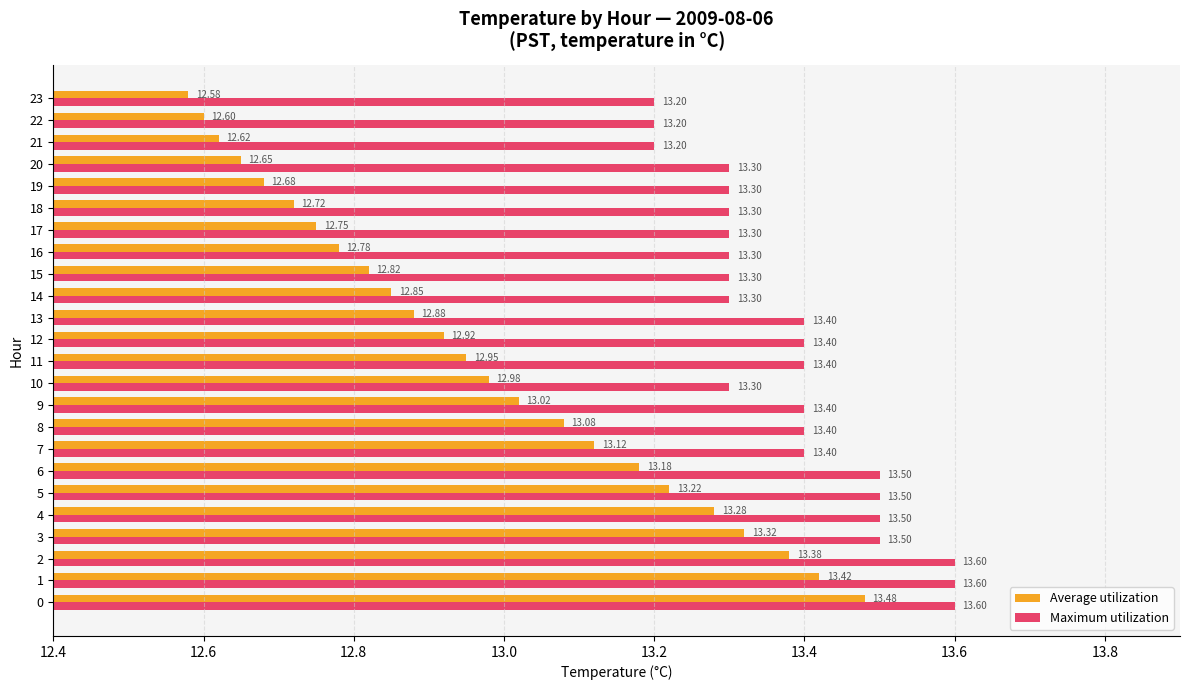

What is the minimum value for Maximum utilization?

13.2